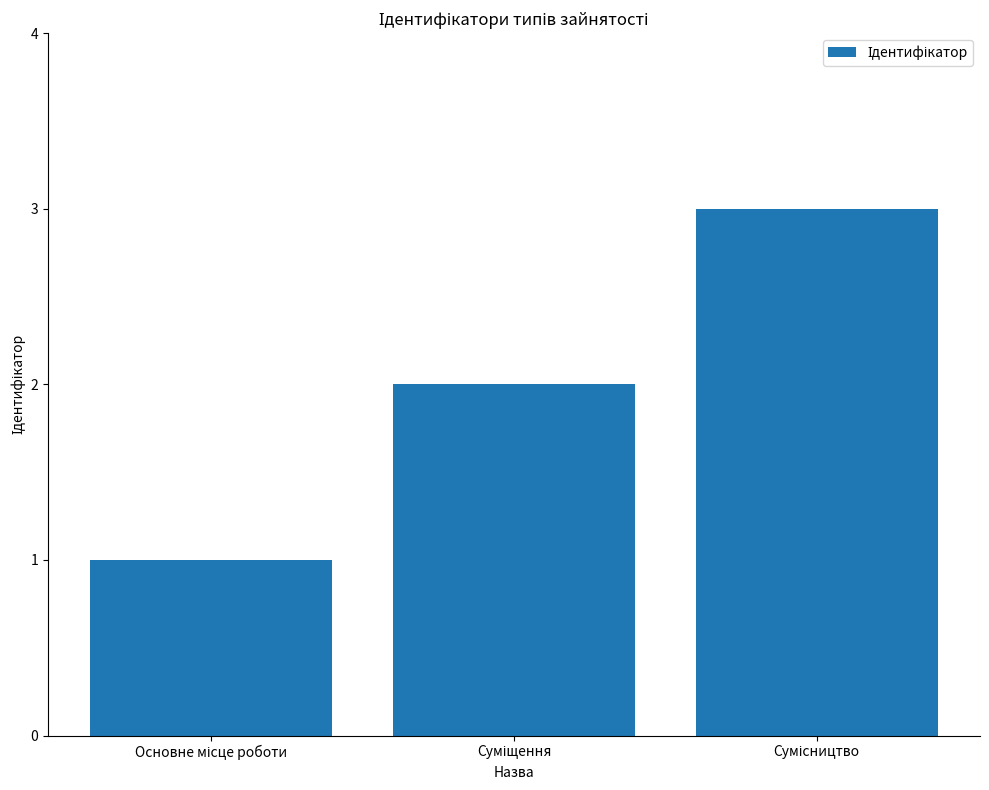

What is the sum of all values?

6